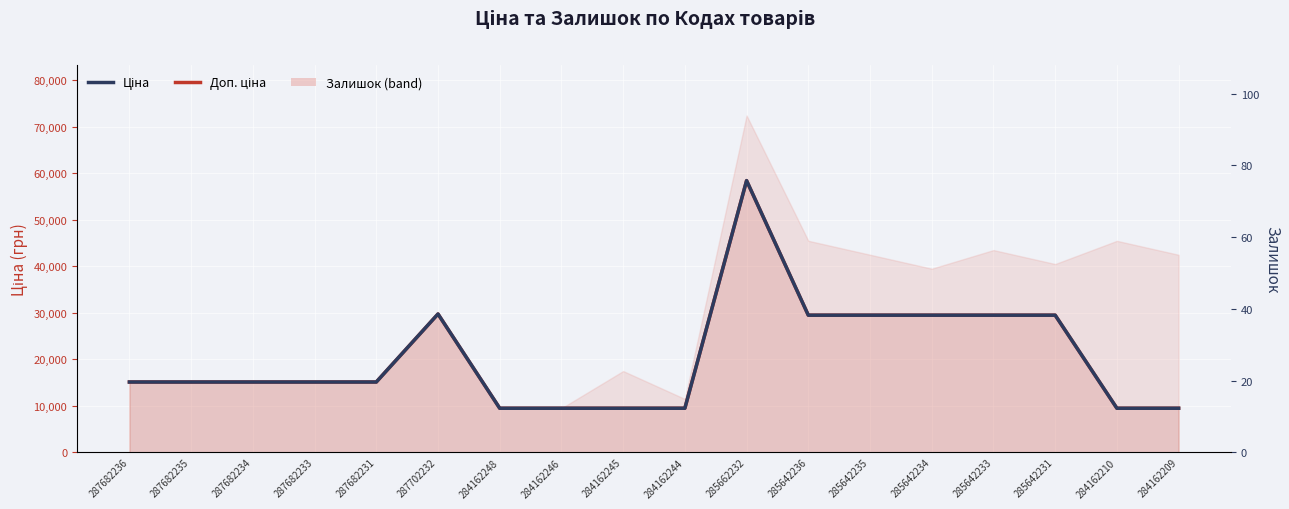

Does the chart display data point markers on the line(s)?

No